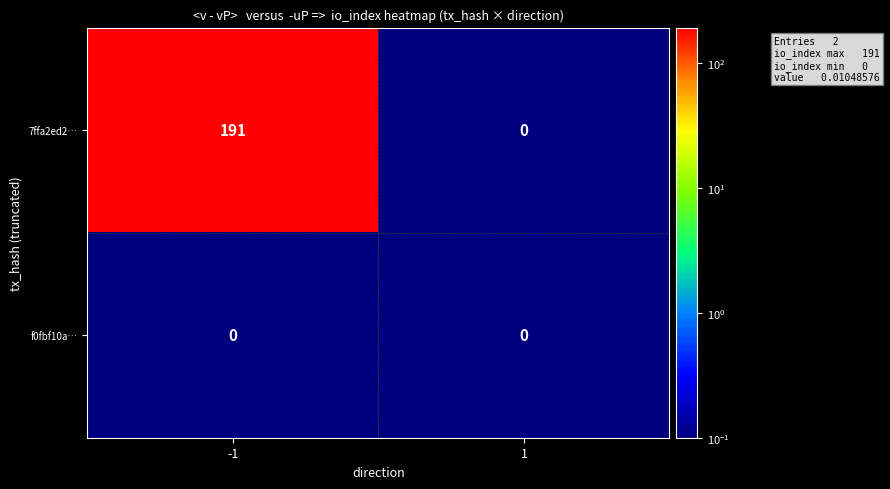

Rank the series by their maximum value, from highest to lowest.

7ffa2ed2…, f0fbf10a…